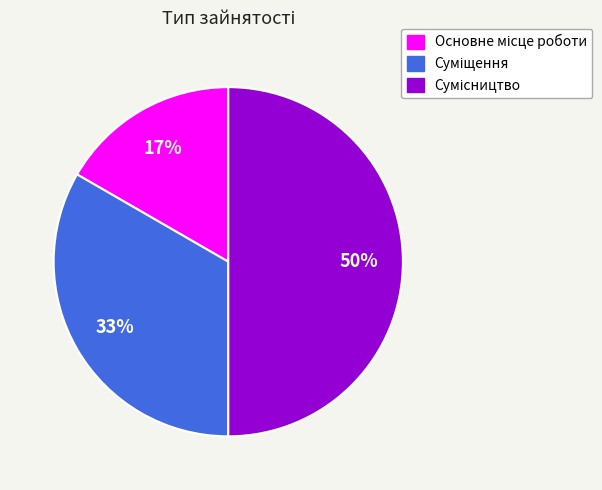

To the nearest percent, what is the difference between the largest and smallest slice percentages?

33%